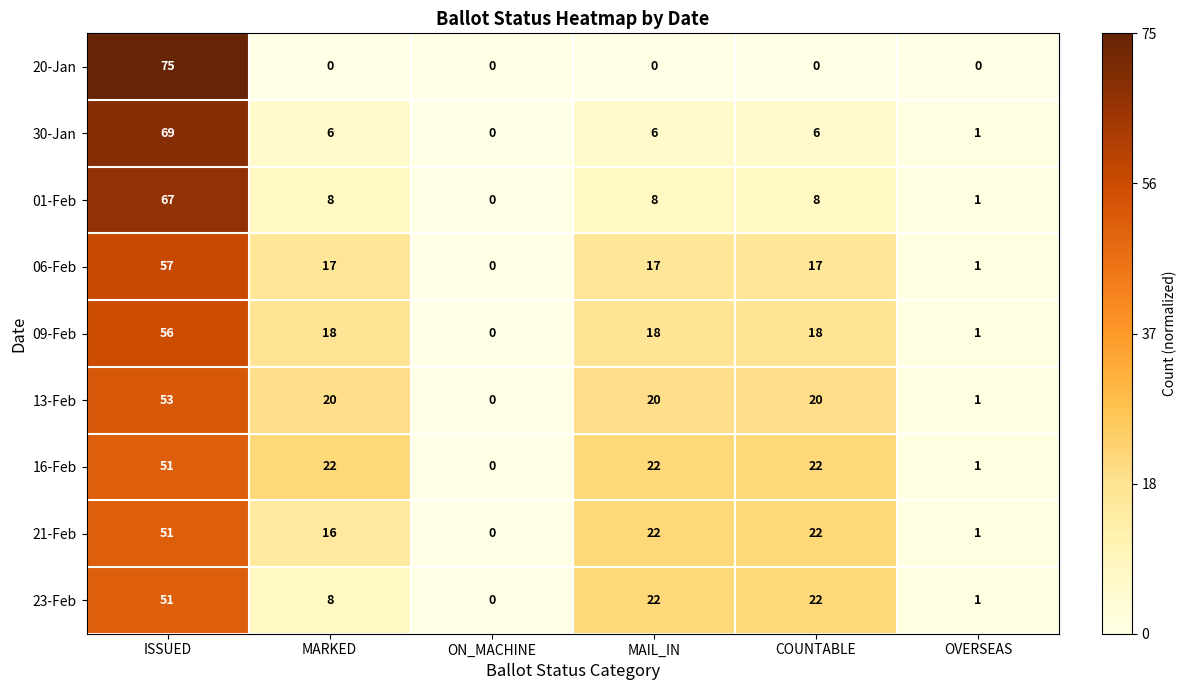

What is the difference between the maximum and second lowest values in the 13-Feb series?

52